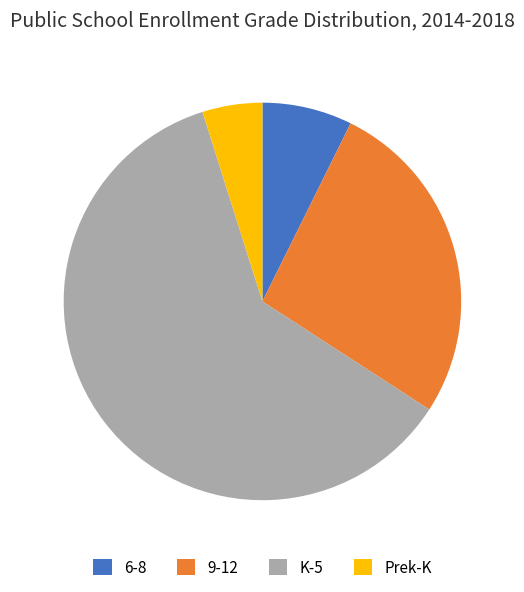

Which has a higher value, 9-12 or Prek-K?

9-12